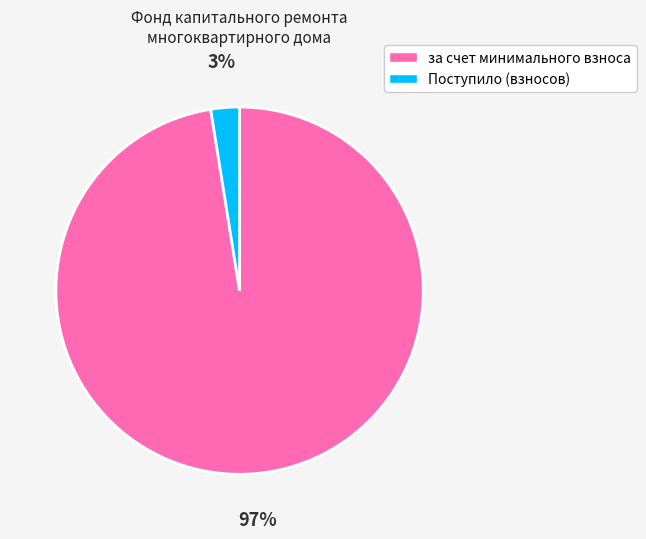

To the nearest percent, what portion does за счет минимального взноса represent?

97%